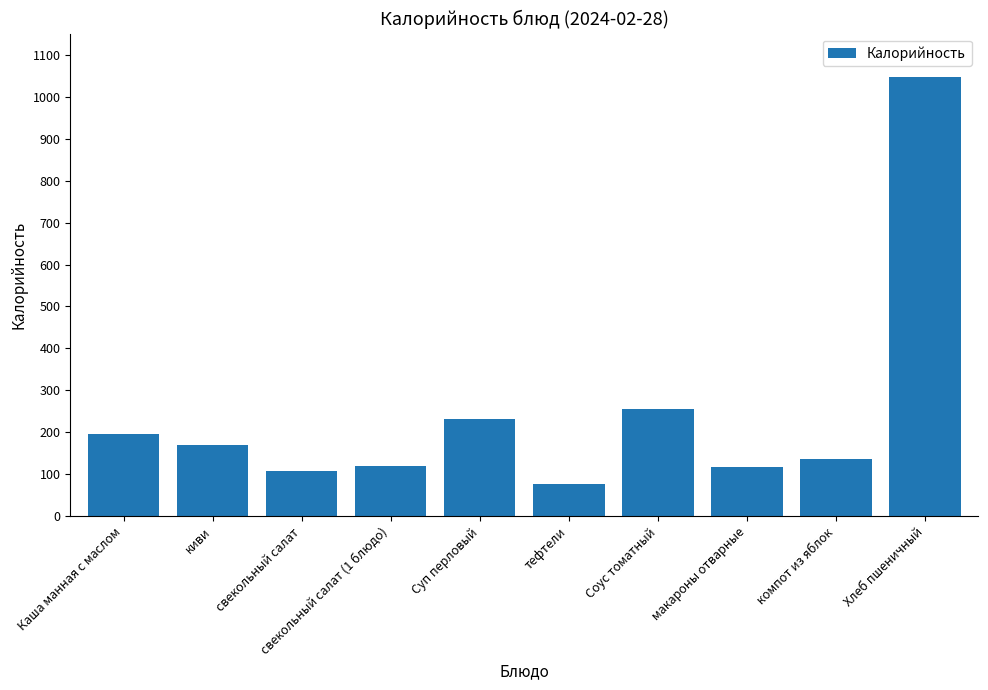

How many distinct data groups are displayed?

1